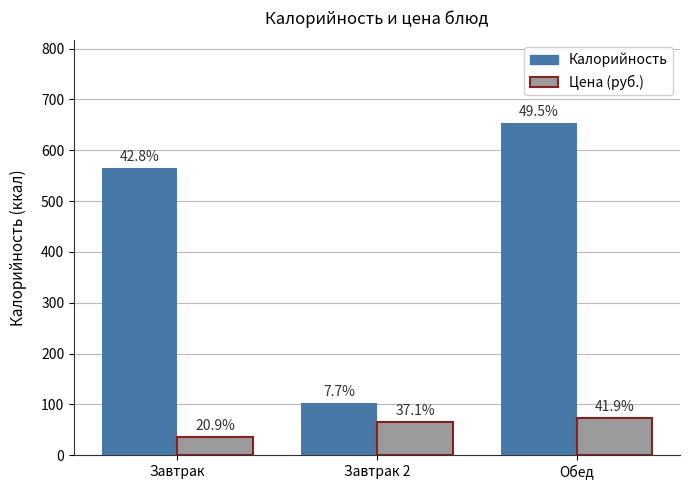

Are the bars horizontal?

No